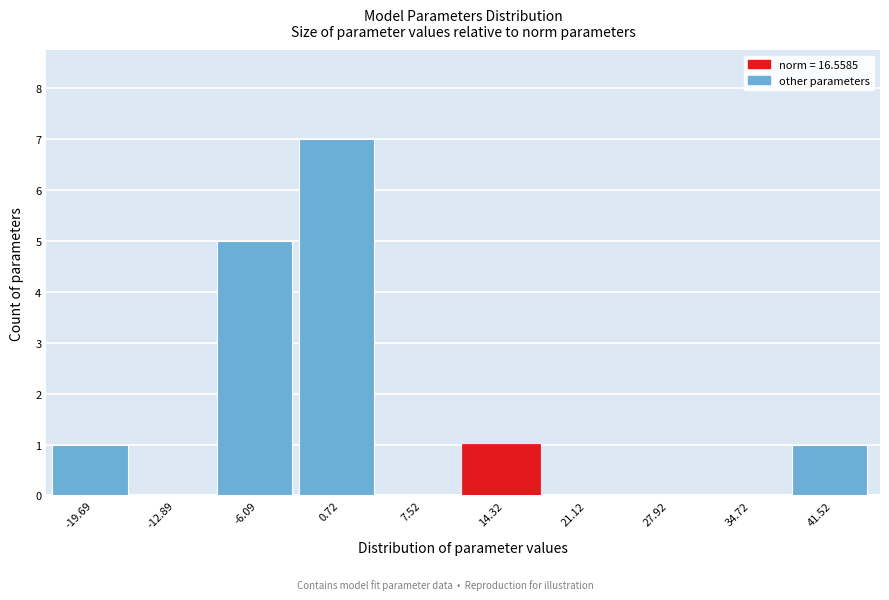

Reading left to right, what are all the values shown in this chart?

-19.69=1	-12.89=0	-6.09=5	0.72=7	7.52=0	14.32=1	21.12=0	27.92=0	34.72=0	41.52=1